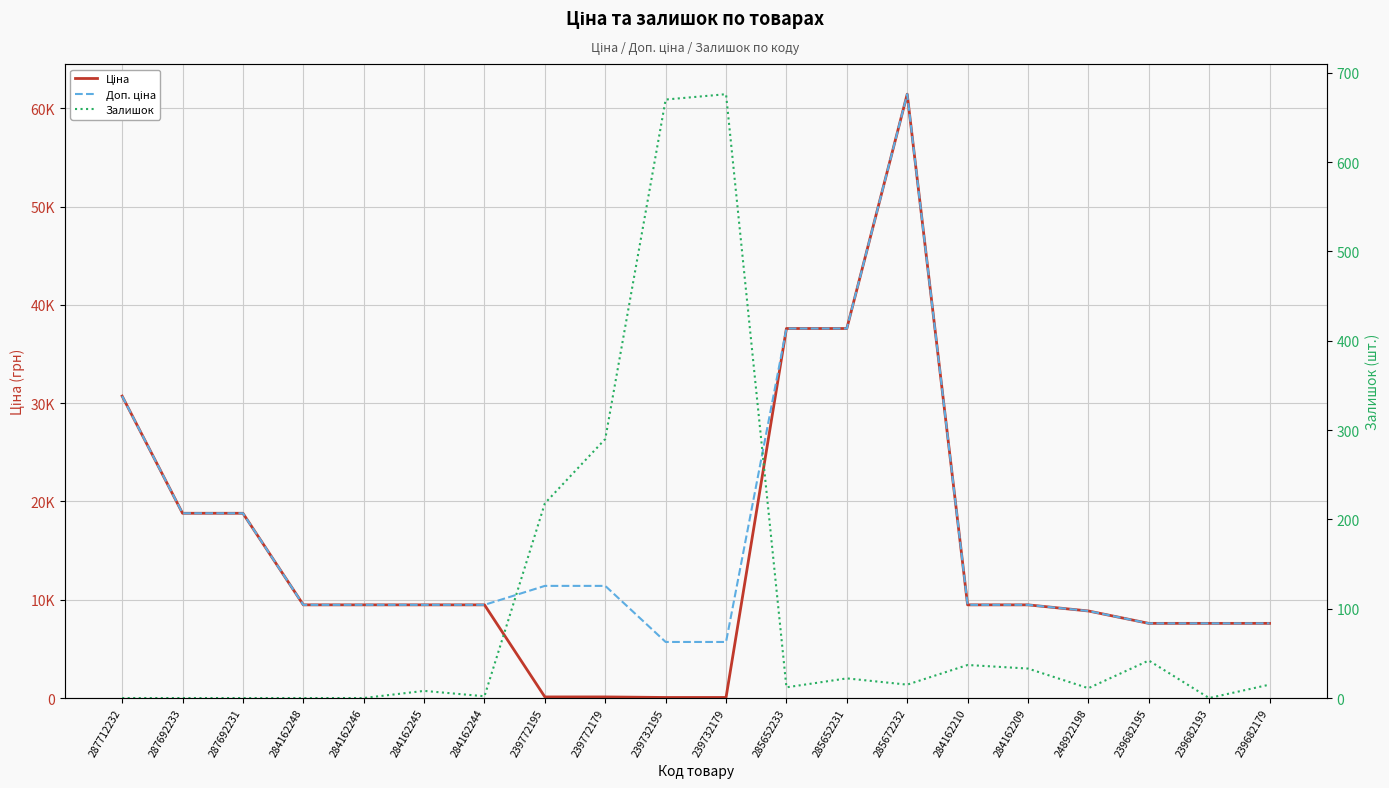

Rank the categories by Залишок value from lowest to highest.

287712232, 287692233, 287692231, 284162248, 284162246, 239682193, 284162244, 284162245, 248922198, 285652233, 285672232, 239682179, 285652231, 284162209, 284162210, 239682195, 239772195, 239772179, 239732195, 239732179